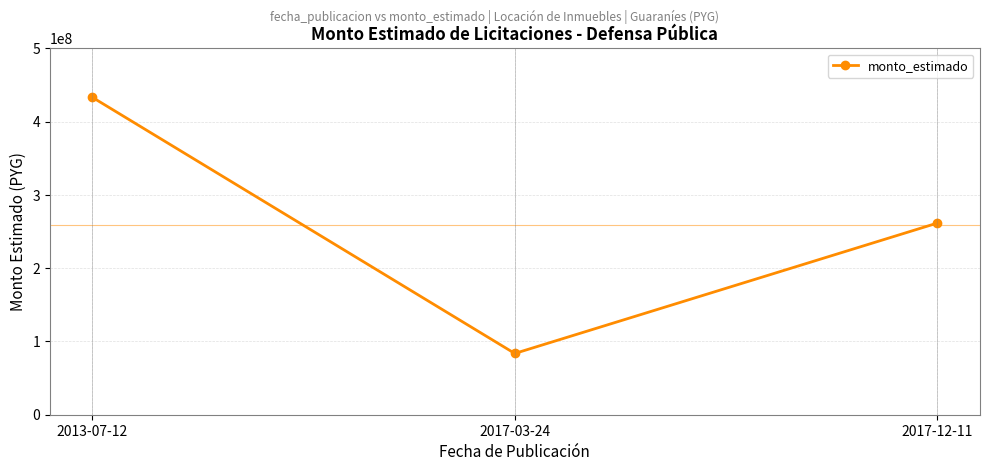

The chart shows a value of 433200000 at 2013-07-12. True or false?

True